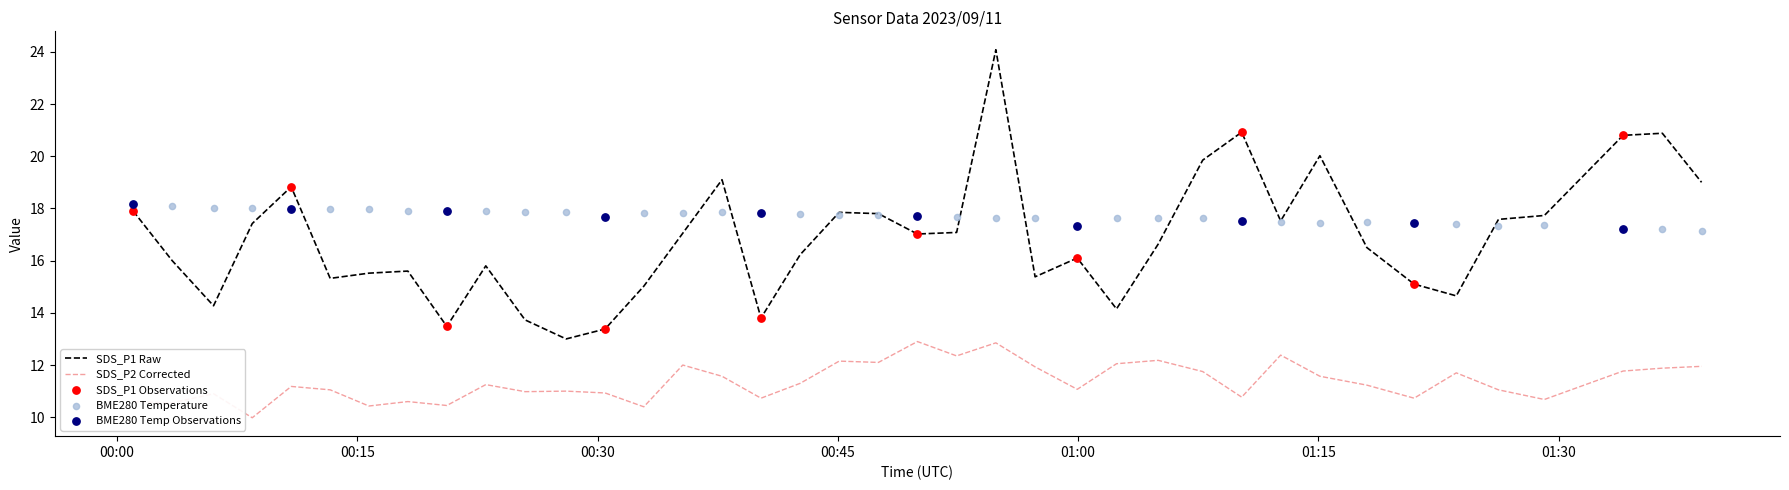

Which series contains the highest Y value?

SDS_P1